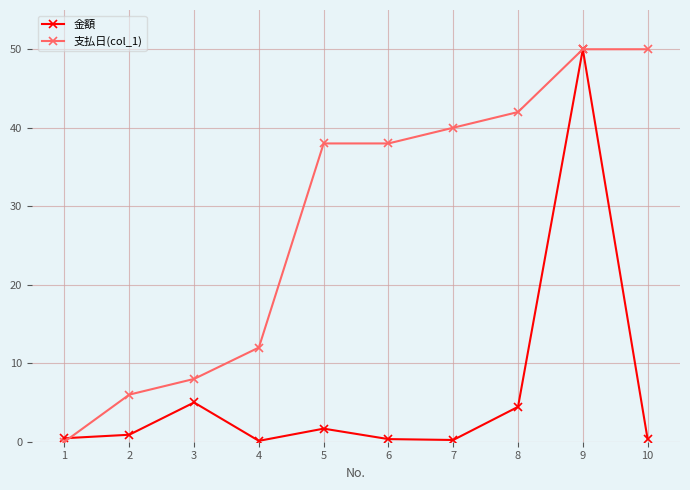

Which series has the largest total across all categories?

支払日(col_1)